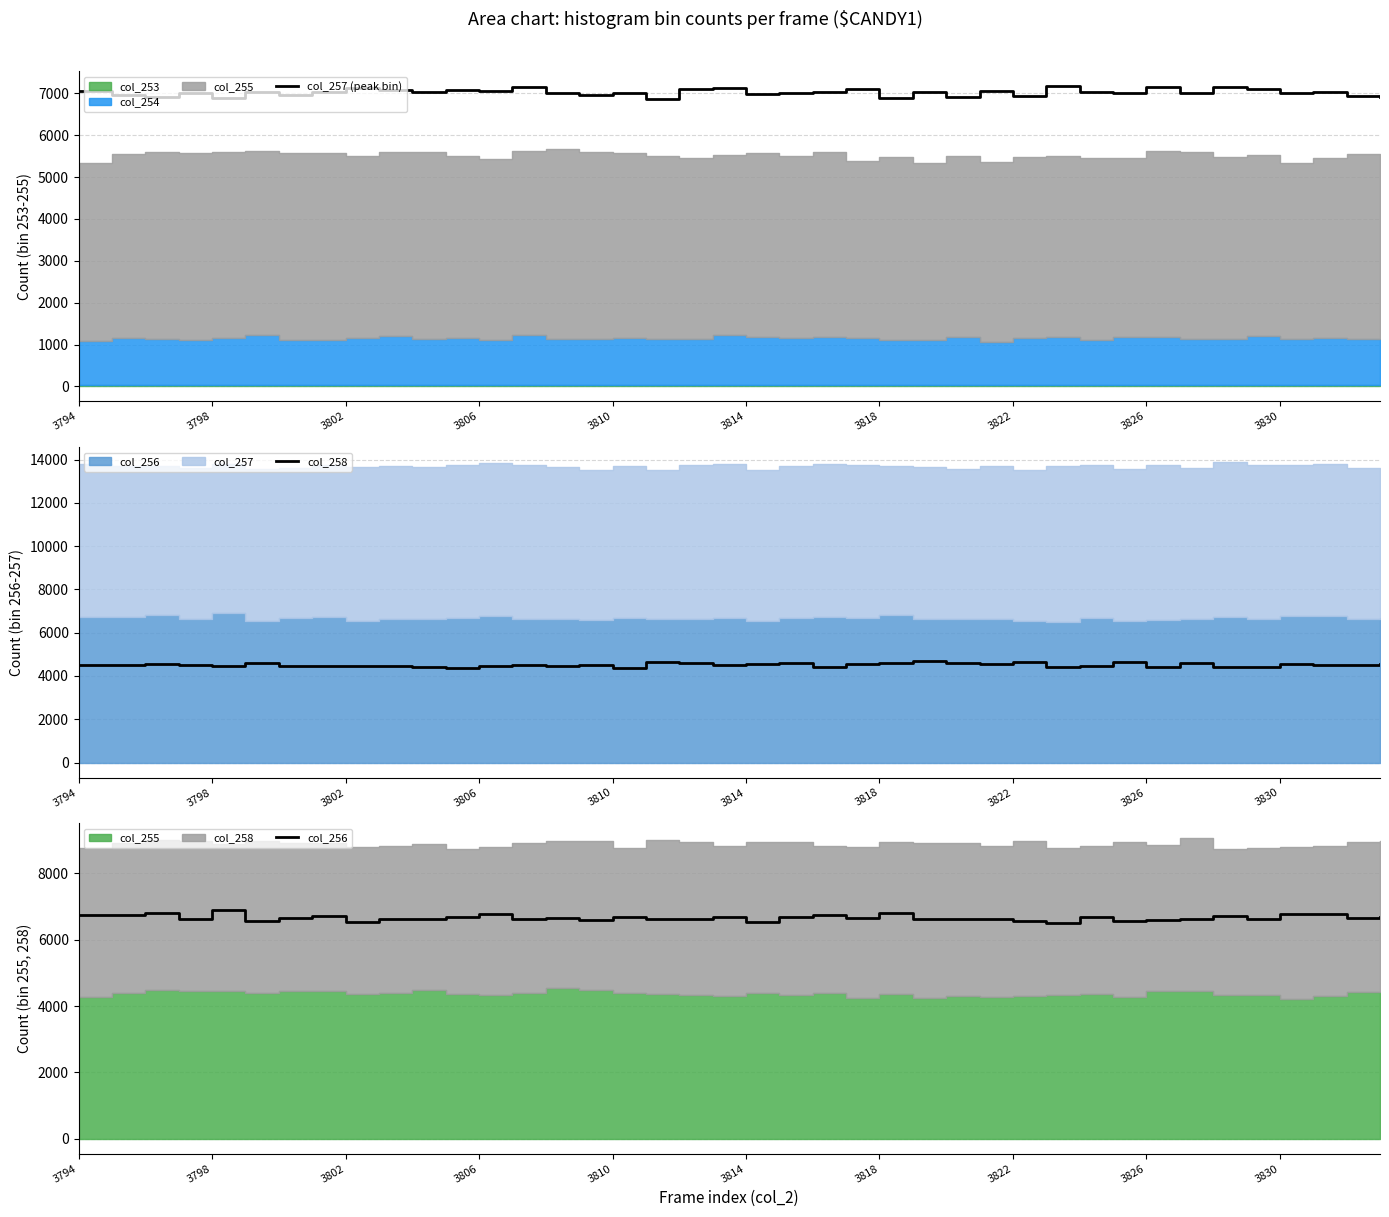

True or false: col_257 (peak bin) has a value of 7051 at 3794.

True